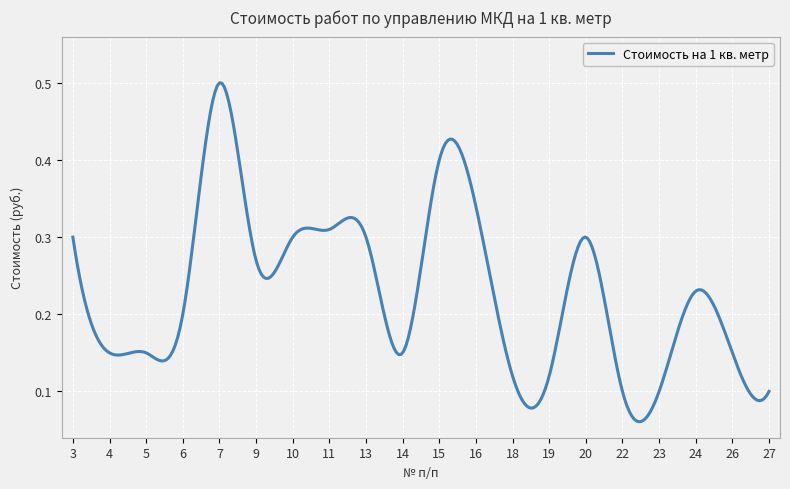

How many categories are shown in the chart?

300